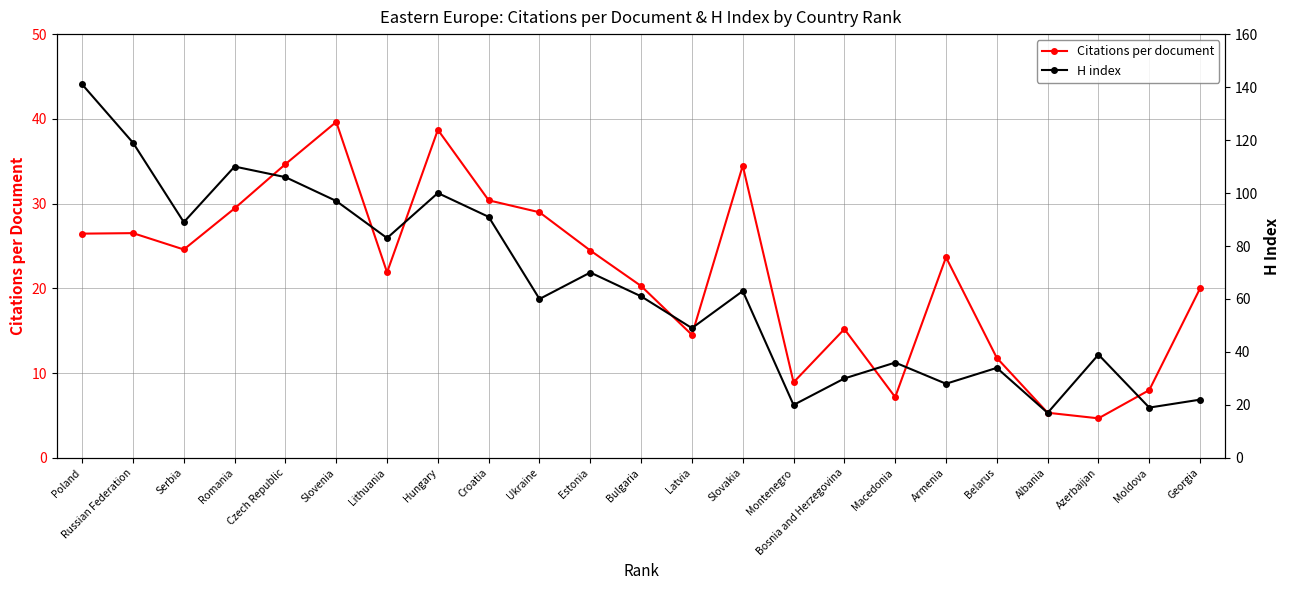

How many lines are shown in the chart?

2